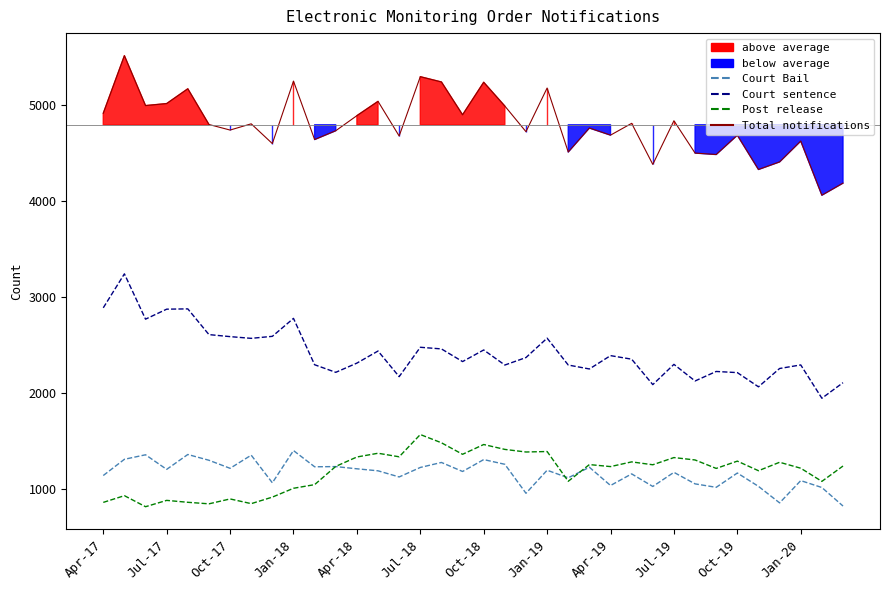

Does the chart have visible grid lines?

No